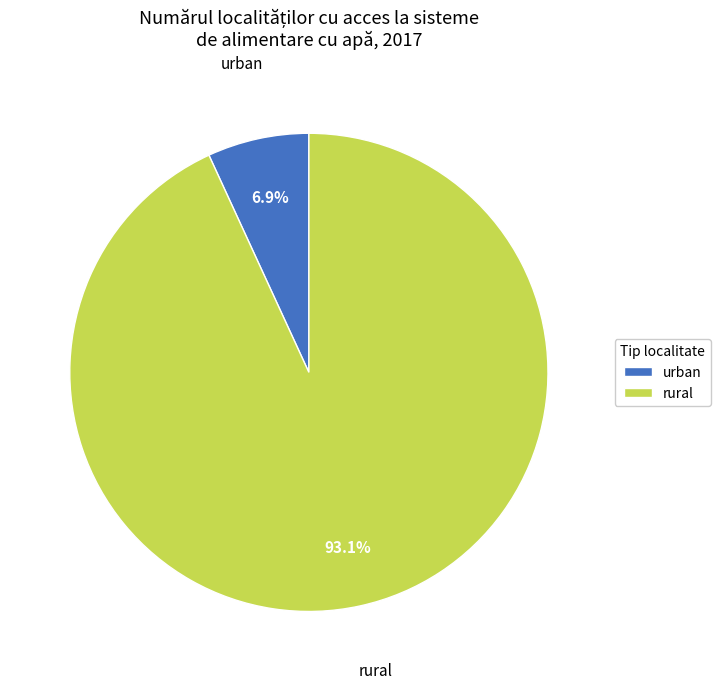

To the nearest percent, what is the combined percentage of rural and urban?

100%